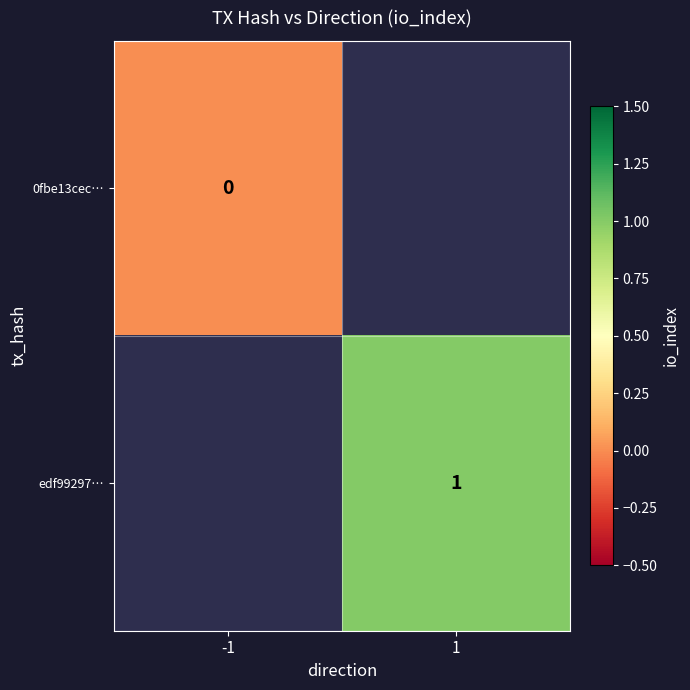

Is the value of 0fbe13cec… at -1 greater than the value of edf99297… at 1?

No